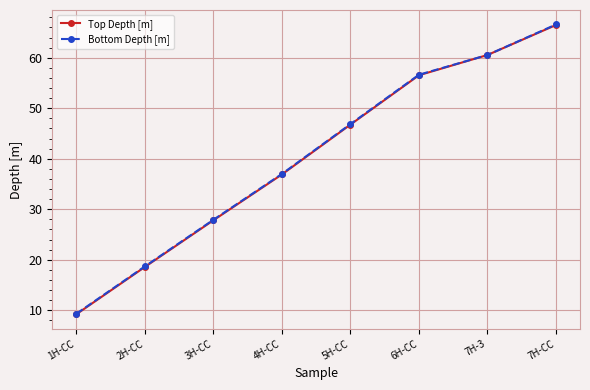

Is the value of Bottom Depth [m] at 4H-CC greater than the value of Top Depth [m] at 3H-CC?

Yes